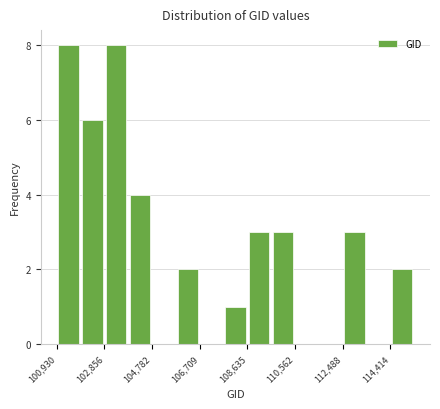

Reading left to right, transcribe this chart: for each bar, give the range it covers on the x-axis and its height. Neither the bar edges nor the heights are printed on the chart, so give them approximately, as read against the axes.

101000 to 101800: 8
101800 to 102800: 6
102800 to 103800: 8
103800 to 104800: 4
104800 to 105800: 0
105800 to 106800: 2
106800 to 107600: 0
107600 to 108600: 1
108600 to 109600: 3
109600 to 110600: 3
110600 to 111600: 0
111600 to 112400: 0
112400 to 113400: 3
113400 to 114400: 0
114400 to 115400: 2